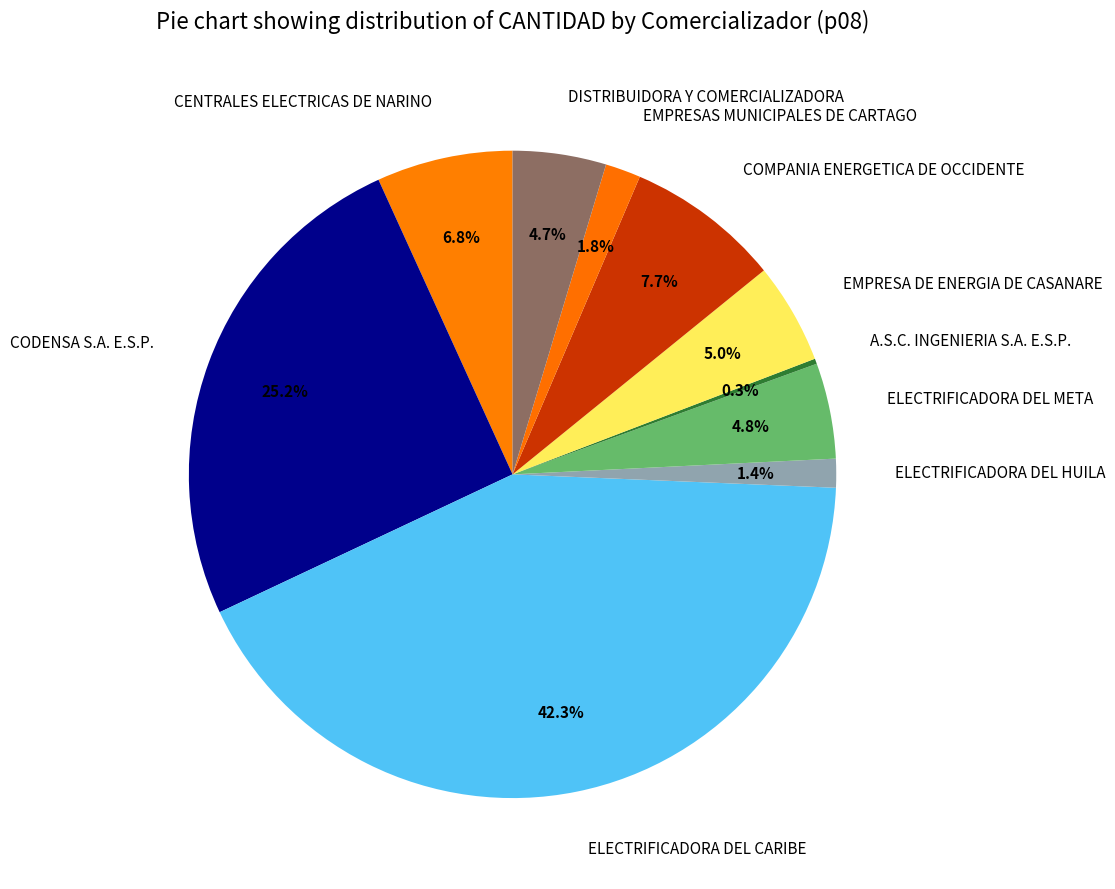

What percentage is the EMPRESAS MUNICIPALES DE CARTAGO slice, to the nearest percent?

2%